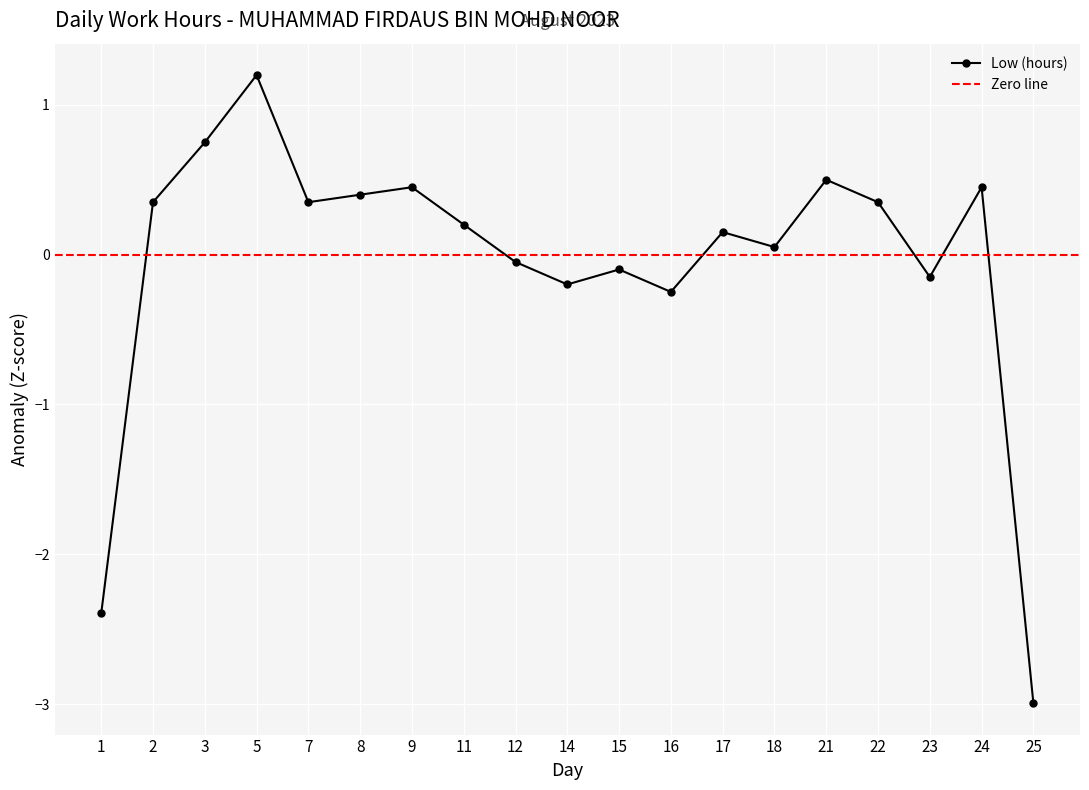

Where is the data nearest to the value 0?

12